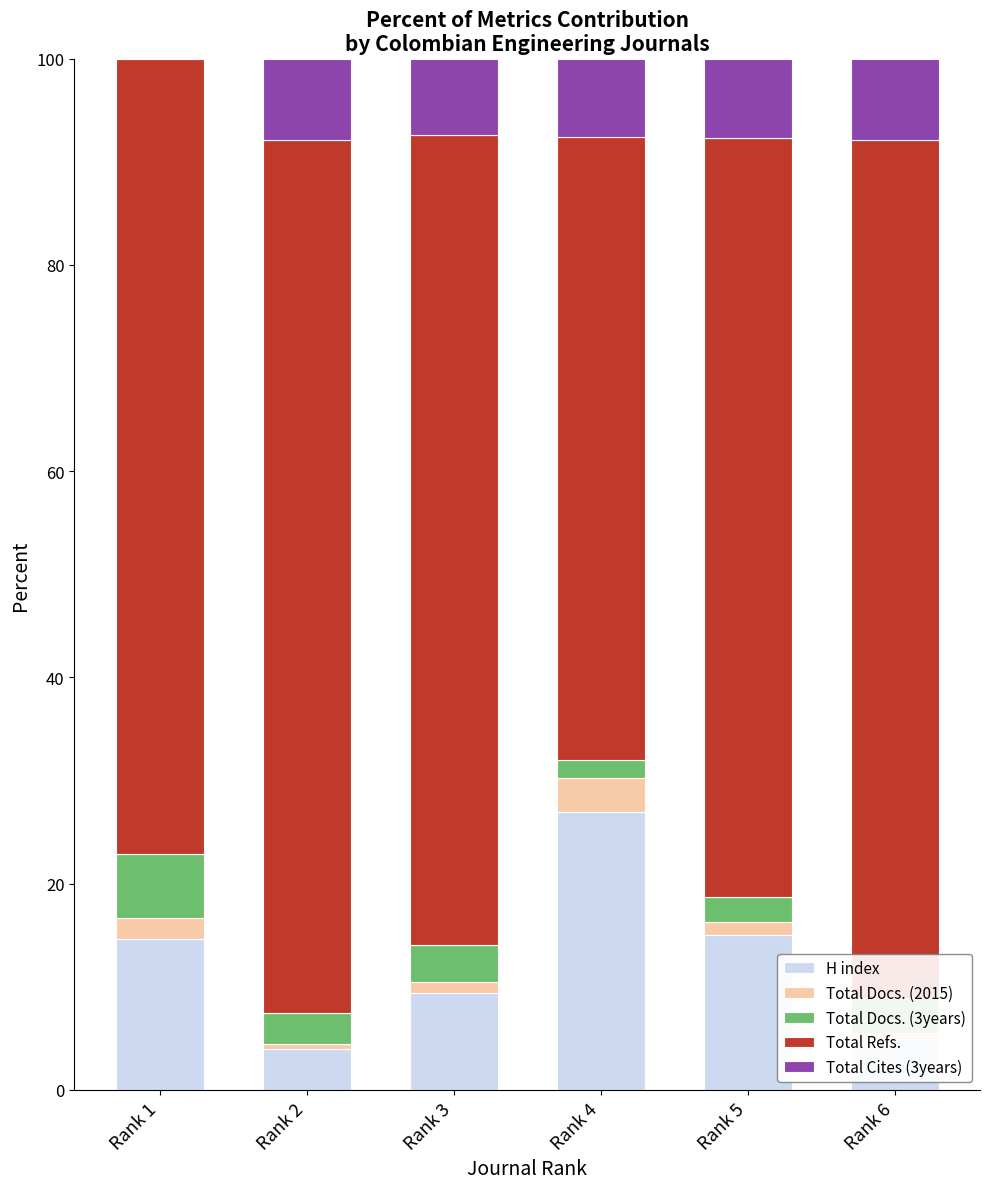

Count the number of data series in this chart.

5